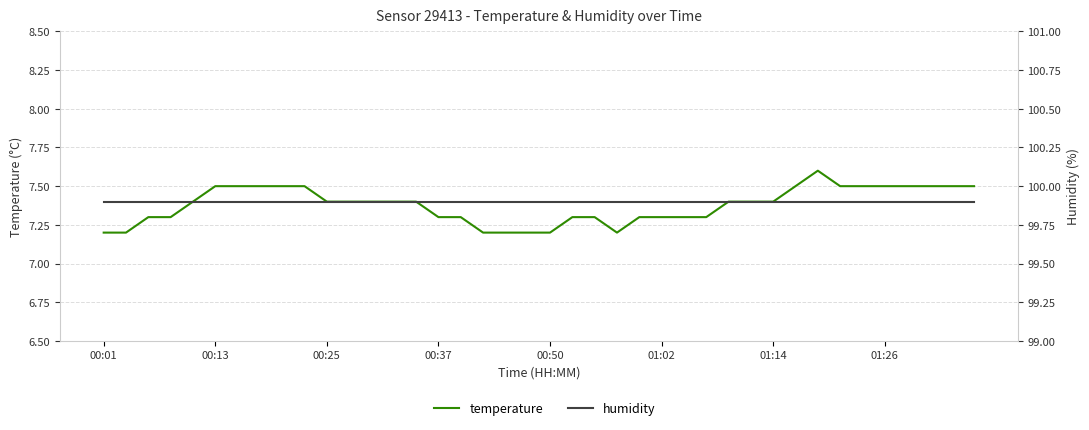

Is this an area chart (filled region under the line)?

No